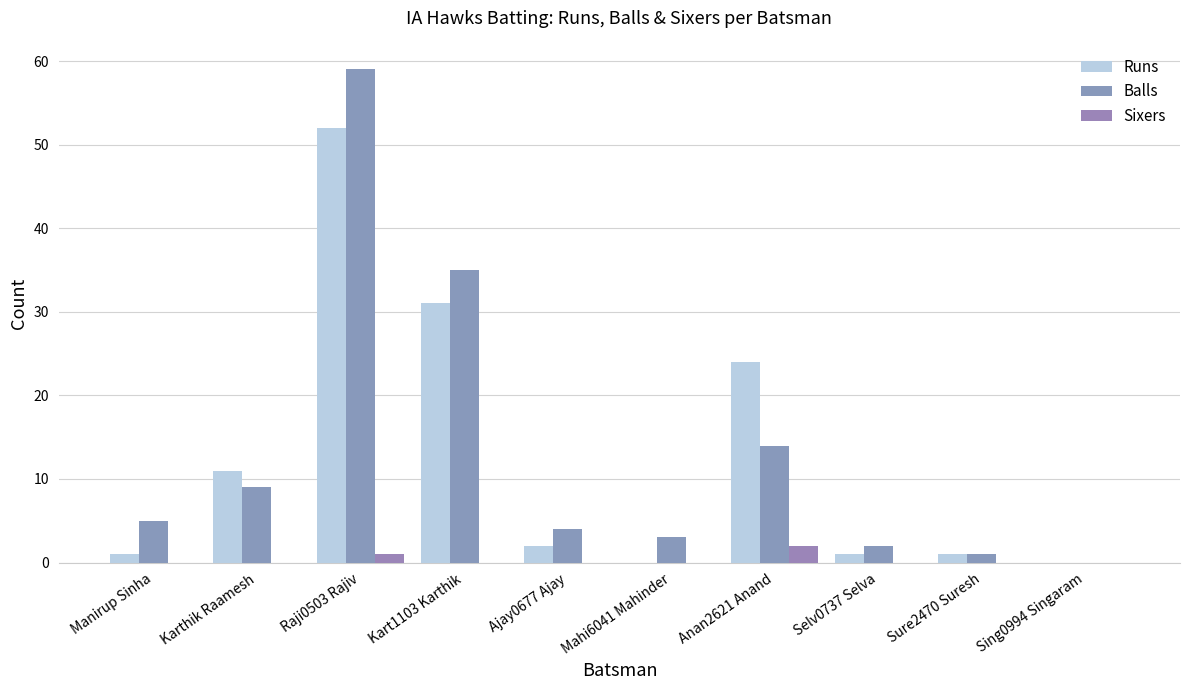

Which label corresponds to the largest value in the chart?

Raji0503 Rajiv